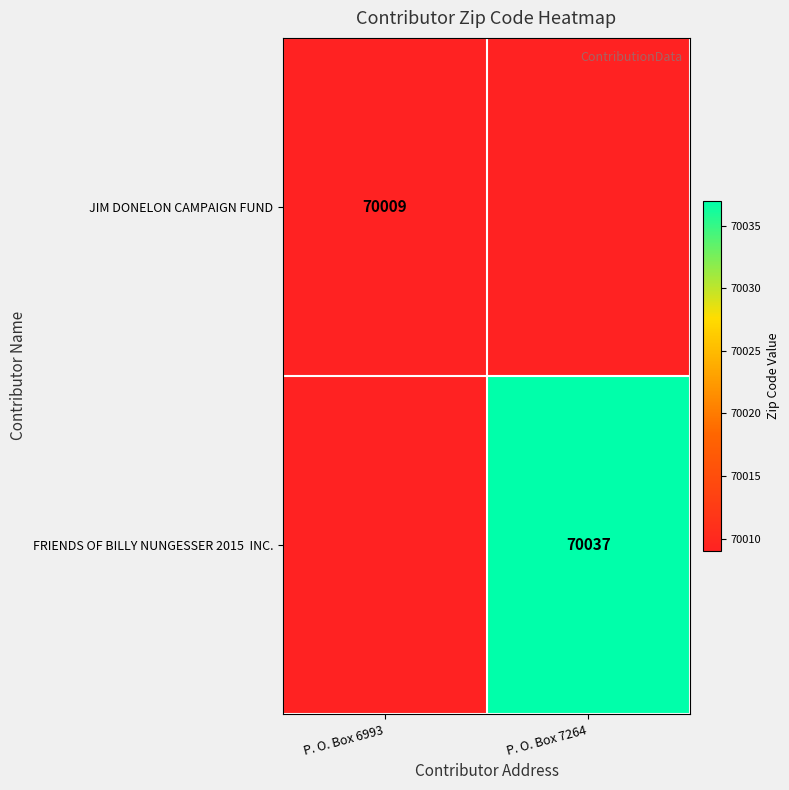

The JIM DONELON CAMPAIGN FUND series shows 70009 at P. O. Box 6993. True or false?

True